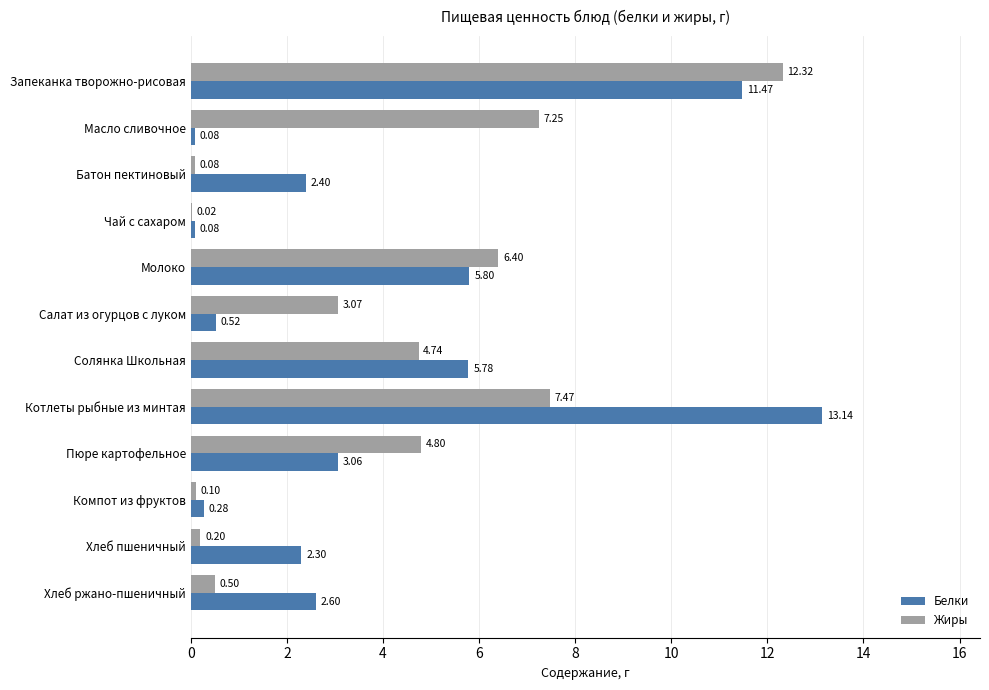

Is the value of Жиры at Пюре картофельное greater than the value of Белки at Котлеты рыбные из минтая?

No